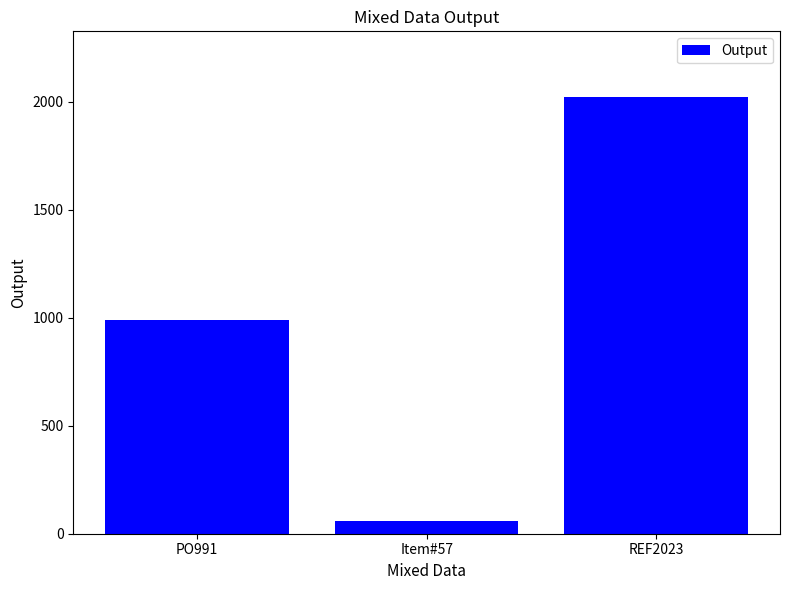

What is the label of the 1st bar from the right?

REF2023